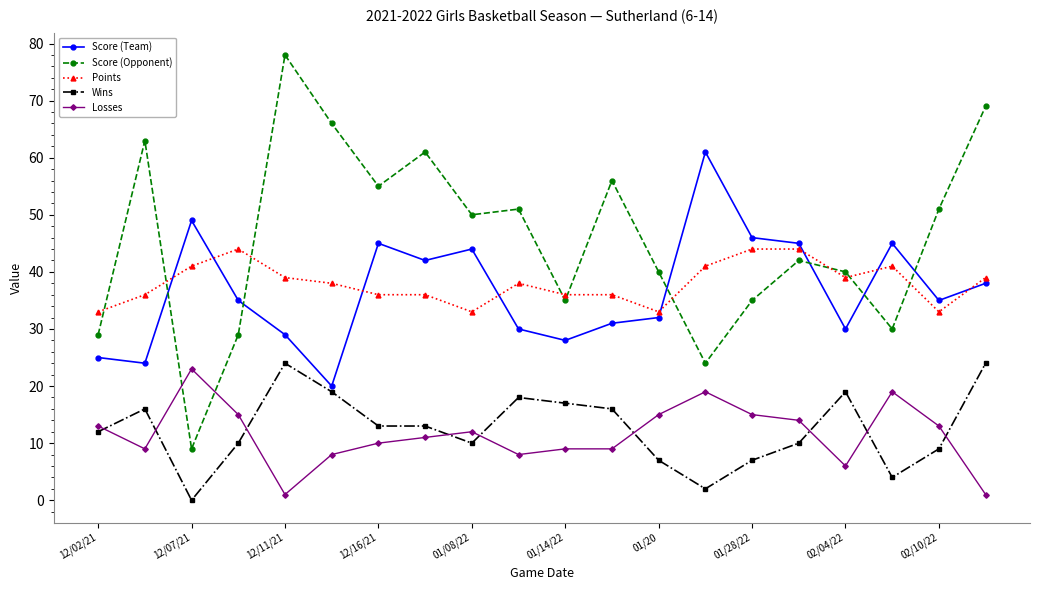

True or false: Wins has more than 1 points higher than both neighbors.

True